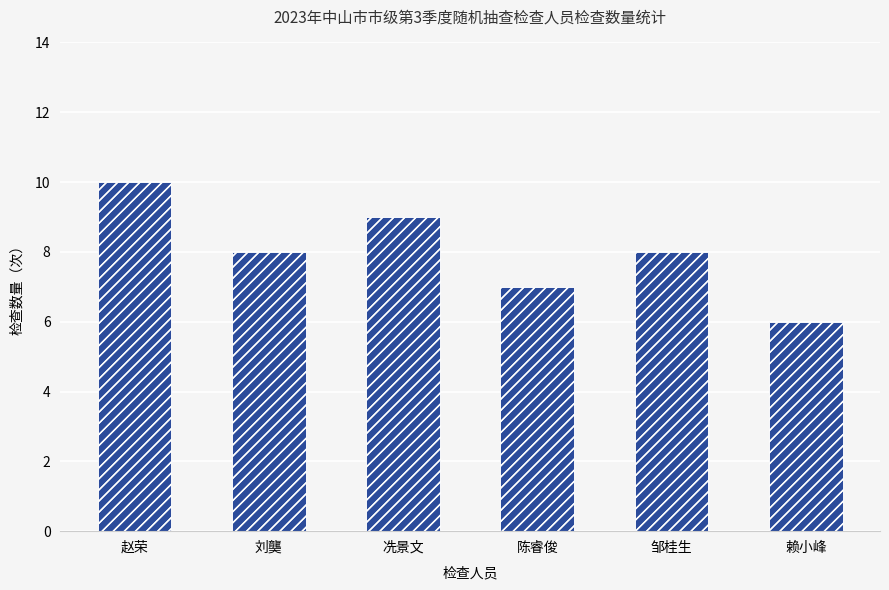

Where is the data nearest to the value 8?

刘龑